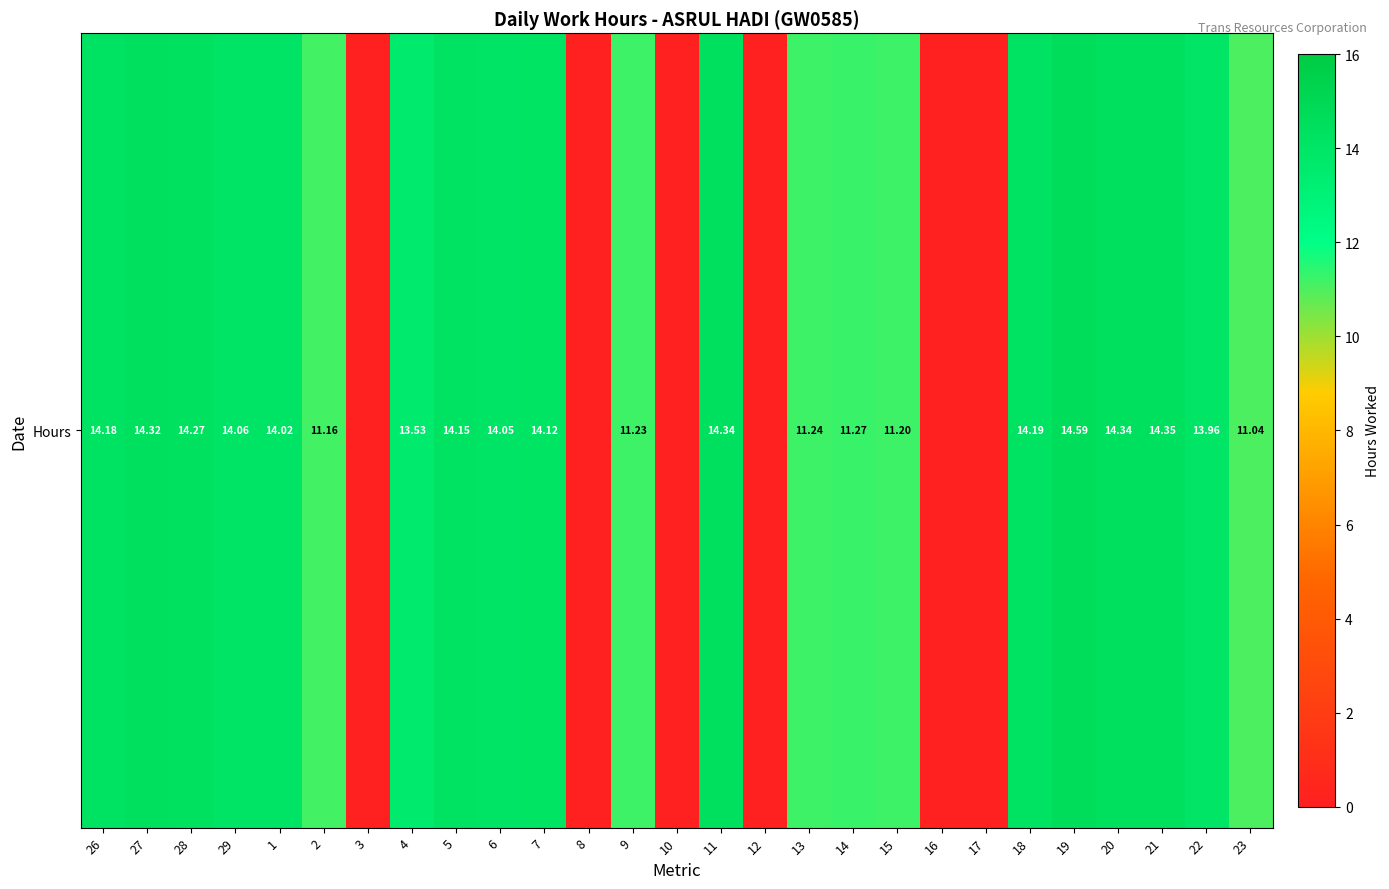

How many values are below 13?

12